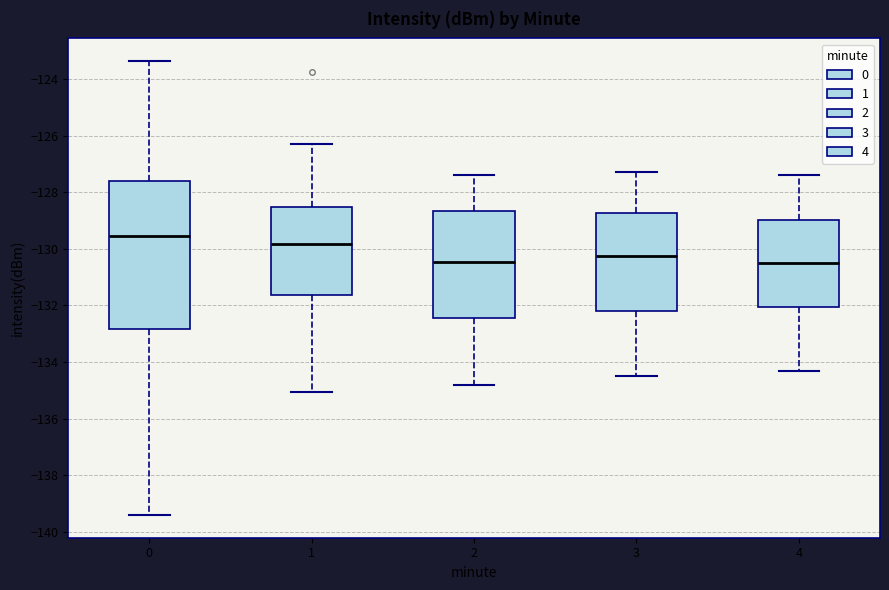

Reading left to right, read every box against the y-axis: the position of its median line, the range the box covers, and the ends of its whiskers. The values are not printed on the chart, so give them approximately, as read against the axis.

0: median -129.6, box -132.8 to -127.6, whiskers -139.4 to -123.4
1: median -129.8, box -131.6 to -128.6, whiskers -135.0 to -126.2
2: median -130.4, box -132.4 to -128.6, whiskers -134.8 to -127.4
3: median -130.2, box -132.2 to -128.8, whiskers -134.4 to -127.2
4: median -130.4, box -132.0 to -129.0, whiskers -134.2 to -127.4